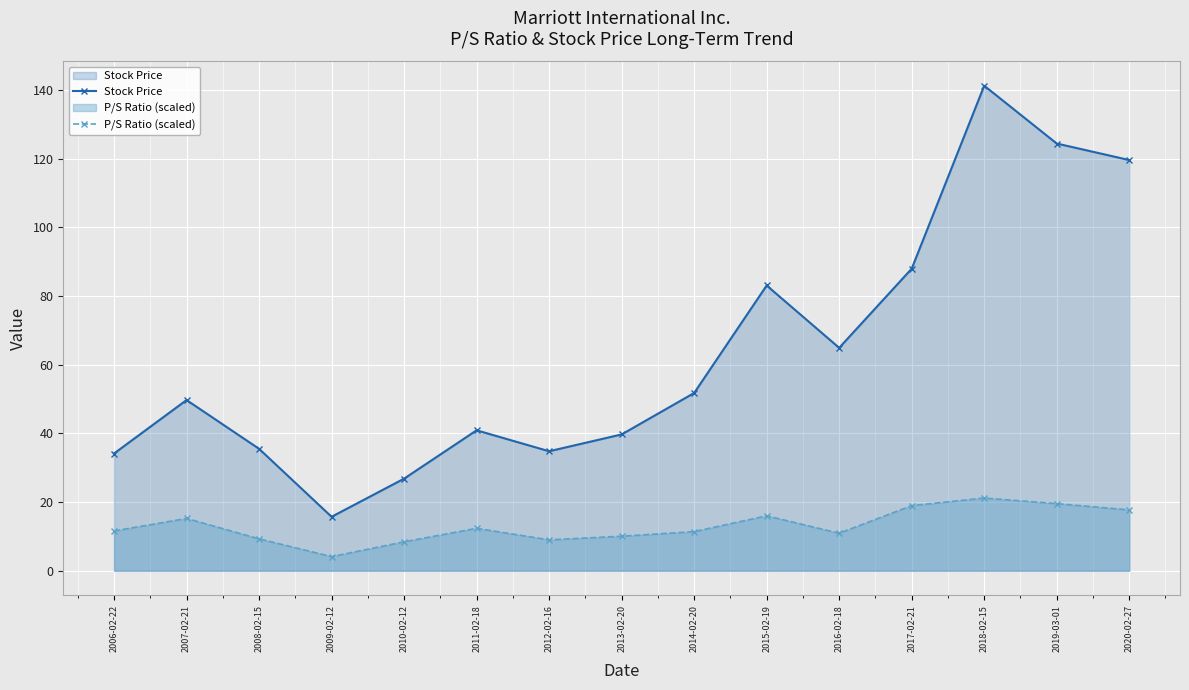

What is the difference between the highest and lowest values at 2006-02-22?

22.6